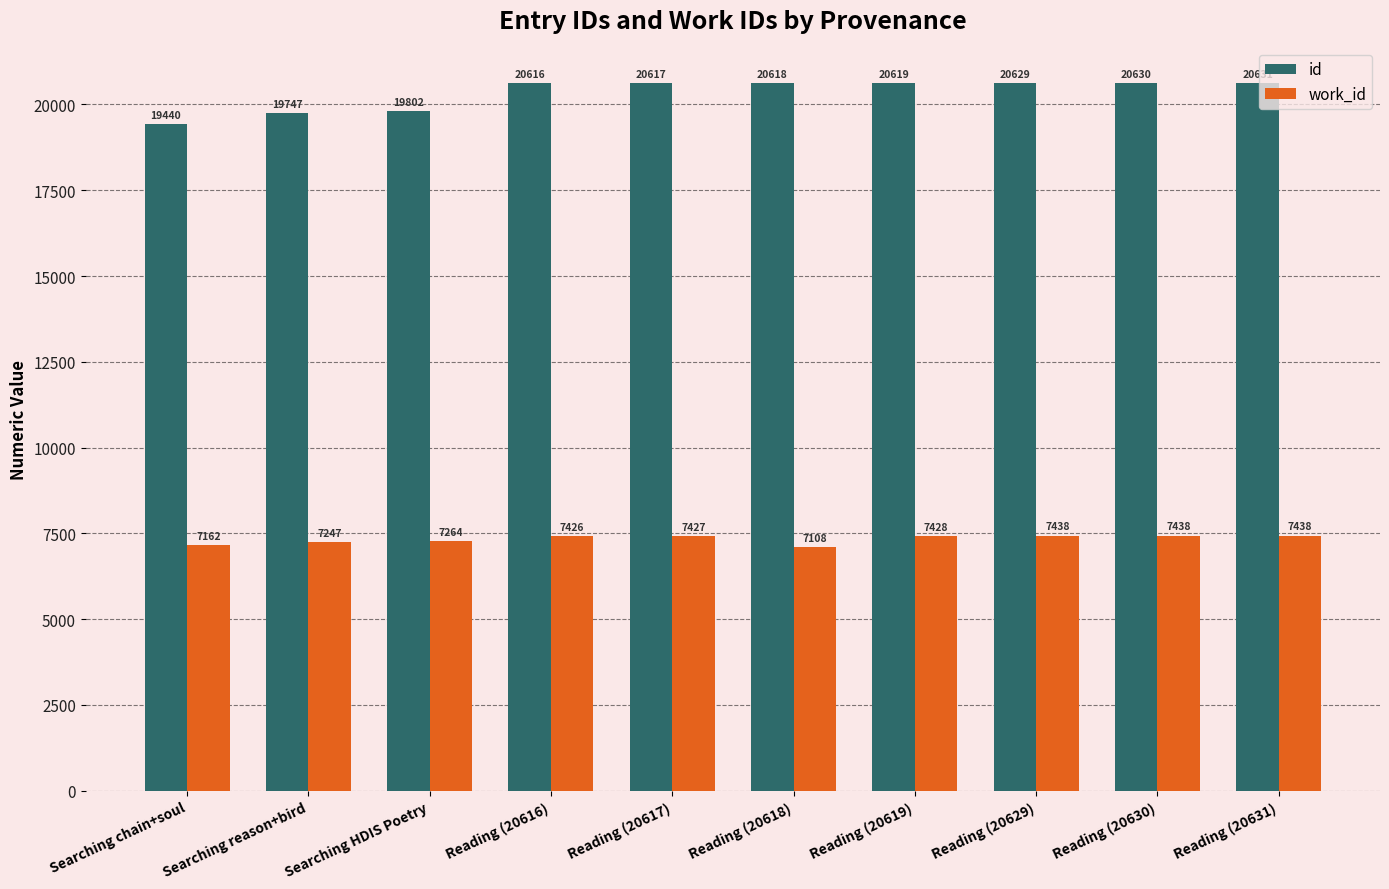

At which category is the sum across all series the highest?

Reading (20631)